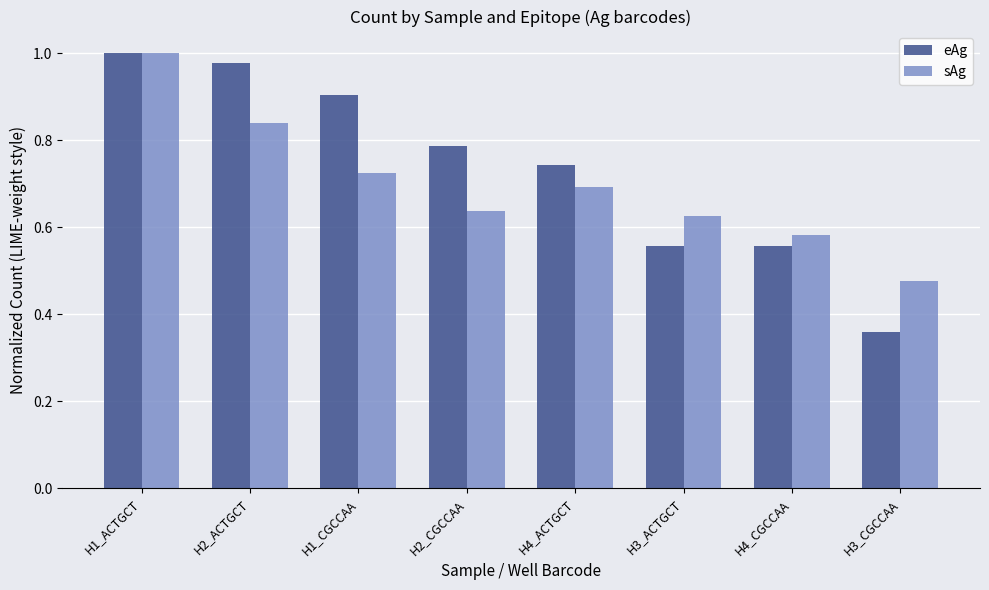

What is the total value across all series at H4_ACTGCT?

1.4